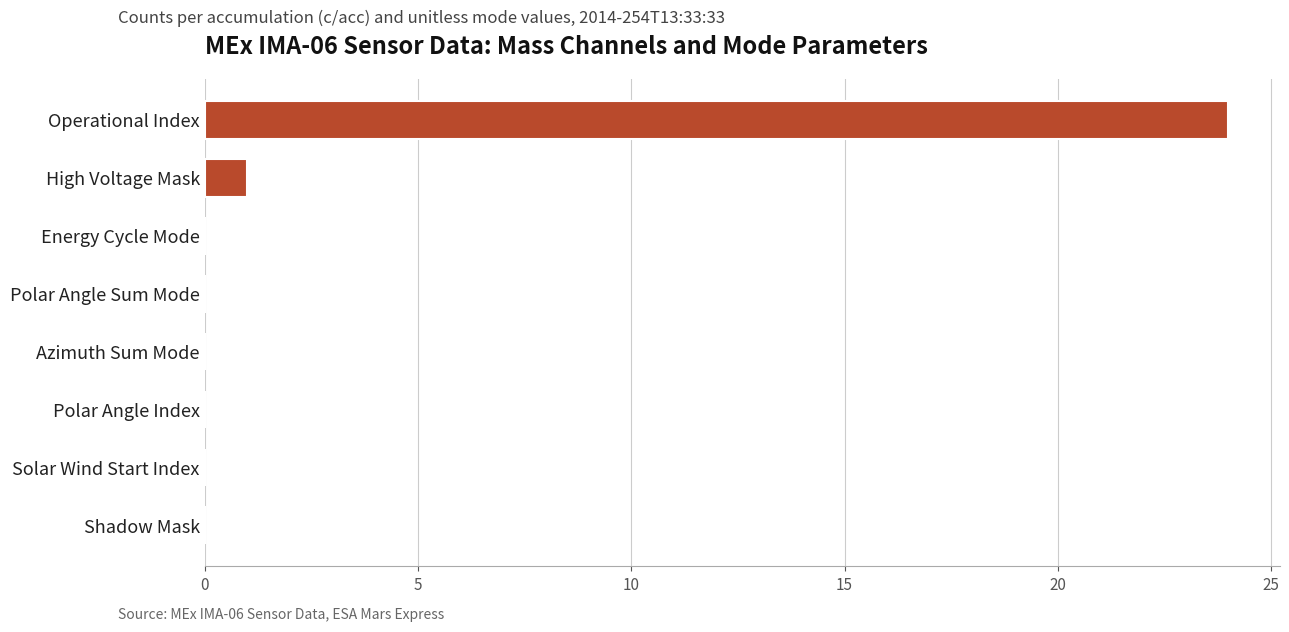

The value at Polar Angle Sum Mode is 11. True or false?

False